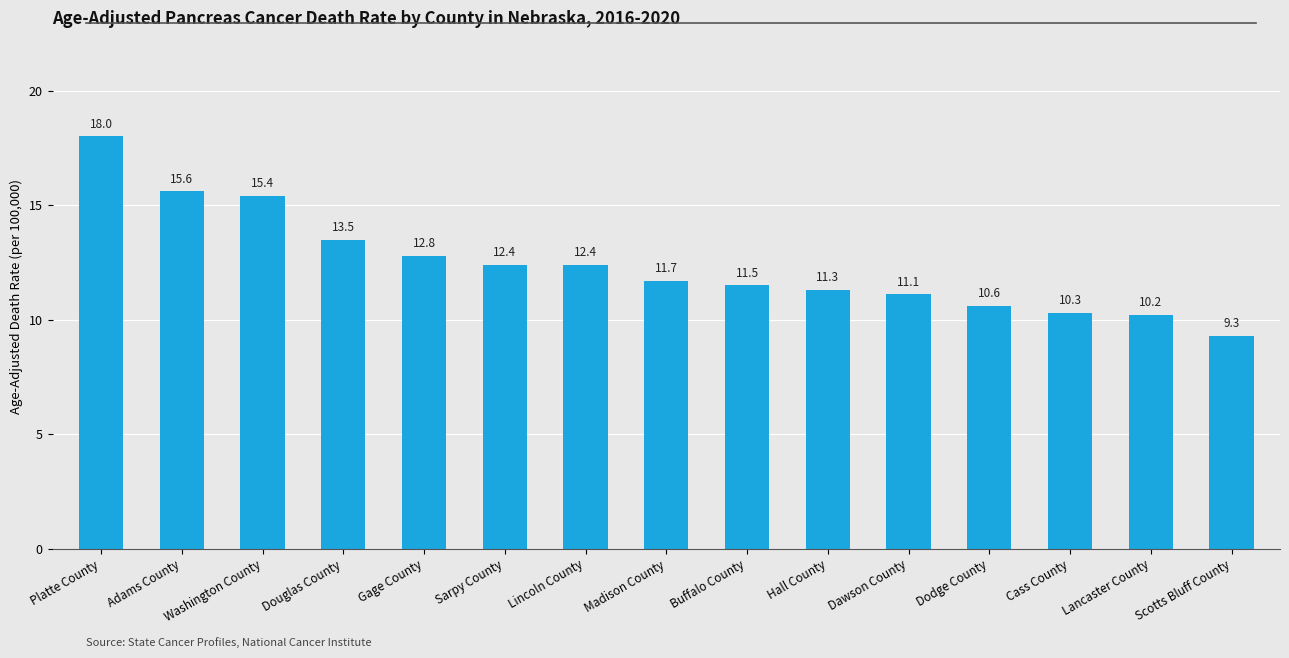

What is the difference between the second highest and second lowest values?

5.4